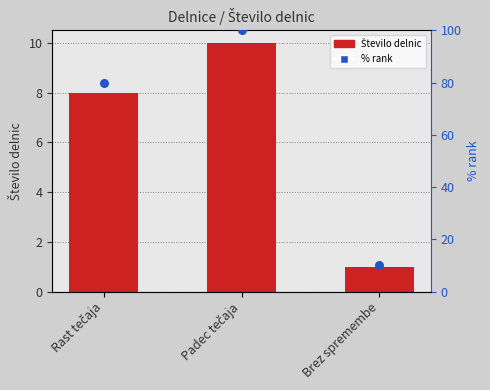

Which series reaches the minimum Y coordinate?

Število delnic